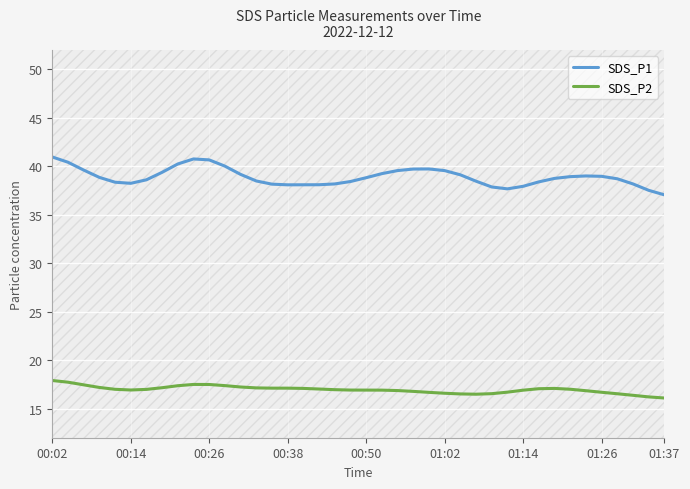

Which series has the largest range (max minus min)?

SDS_P1